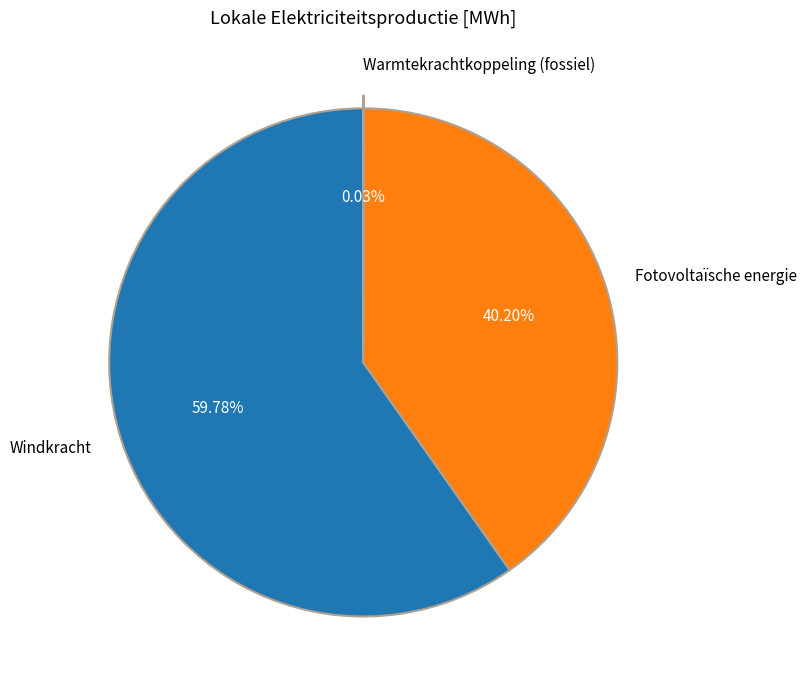

True or false: Windkracht accounts for 1% of the total.

False